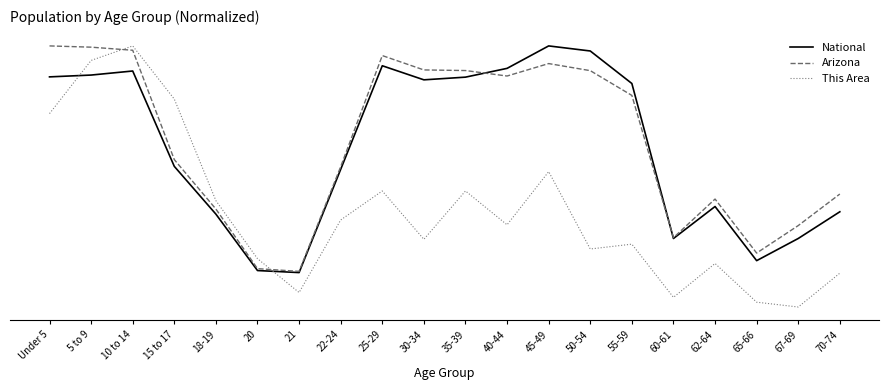

What are all the series names shown in the legend?

National, Arizona, This Area